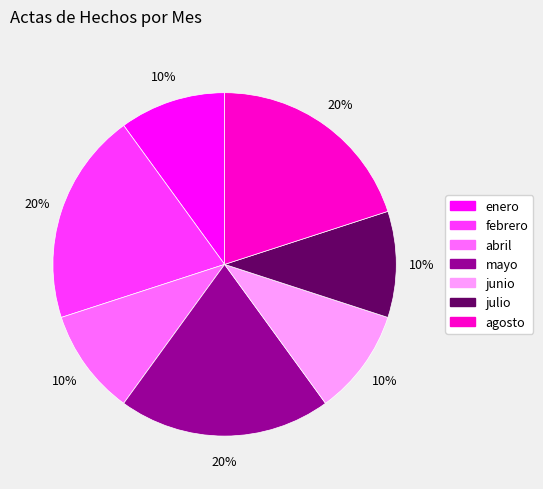

To the nearest percent, what is the difference between the largest and smallest slice percentages?

10%